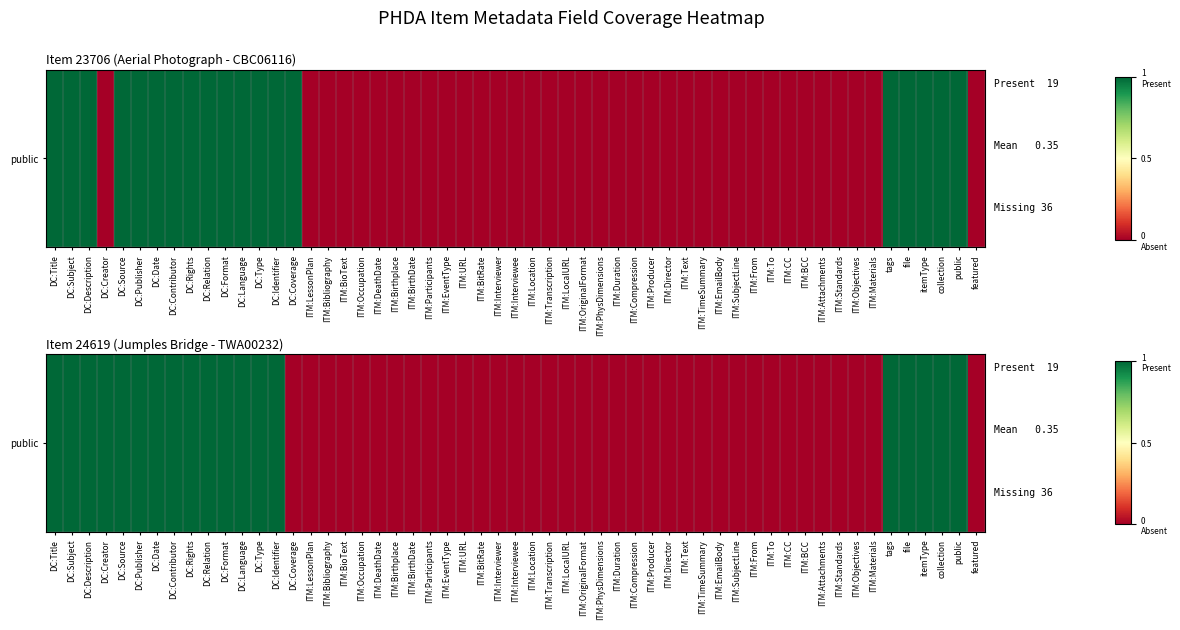

How many series are shown in this chart?

2